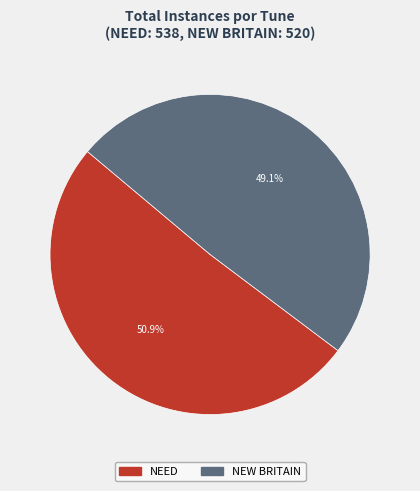

What percentage do NEW BRITAIN and NEED together represent?

100.0%